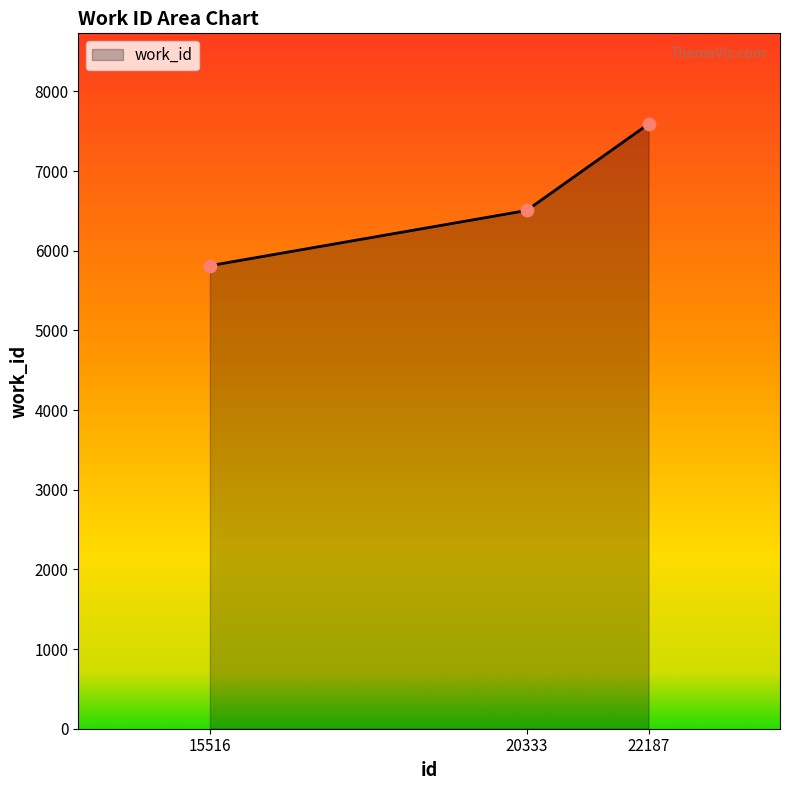

What is the ratio of the value at 22187 to the value at 15516?

1.3